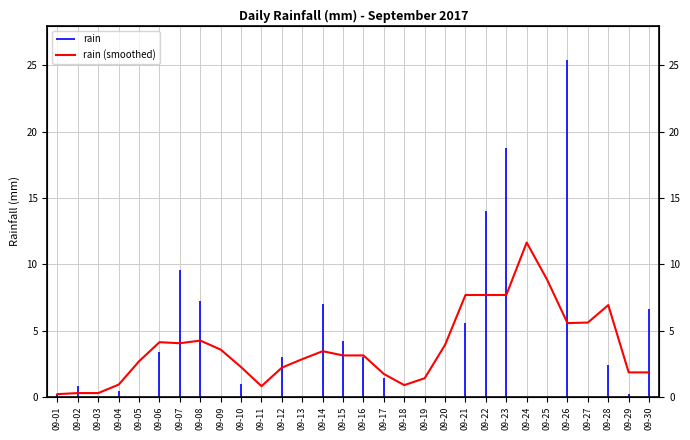

What is the minimum value shown in the chart?

0.2